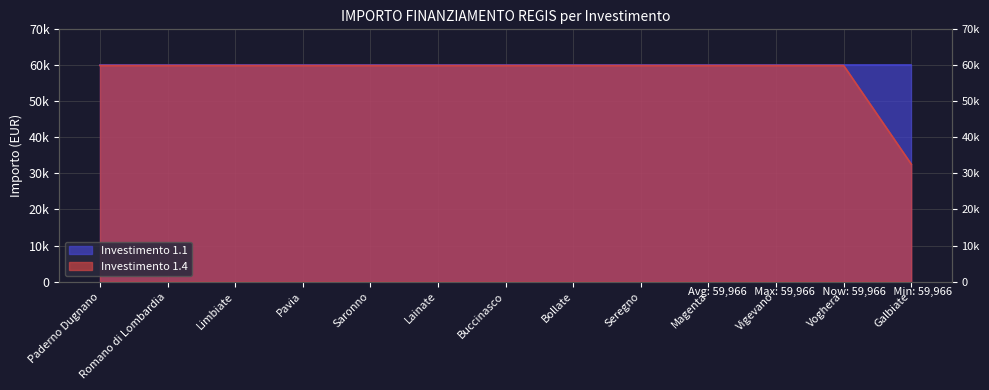

What is the greatest value displayed?

59966